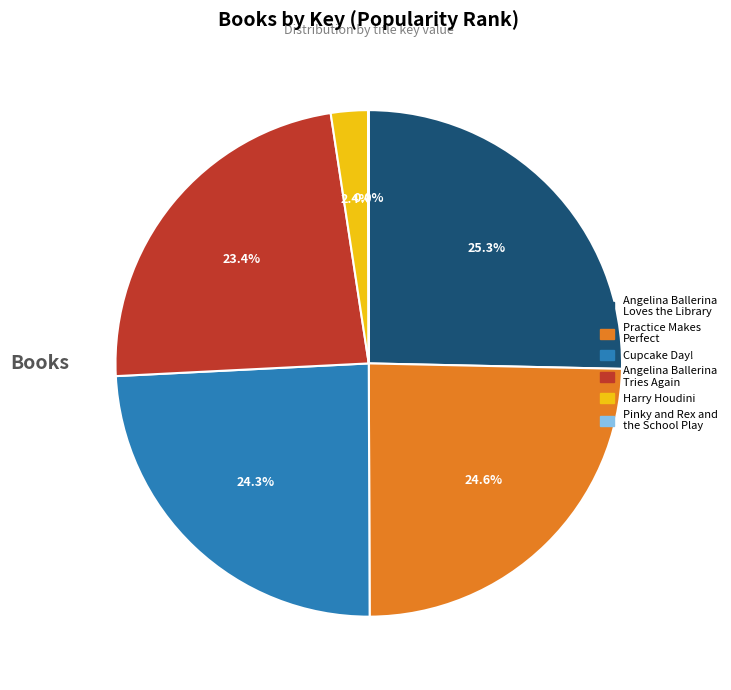

Do Harry Houdini and Cupcake Day! together represent more than half of the pie?

No